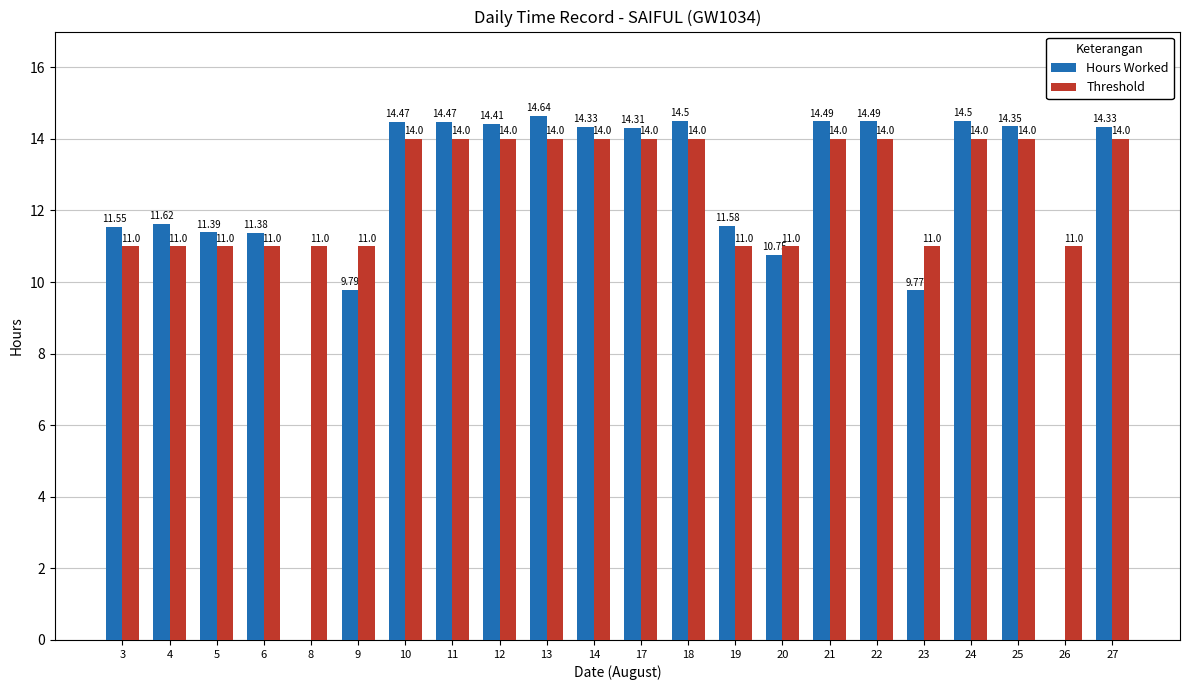

Which series changed the most between 10 and 18?

Hours Worked